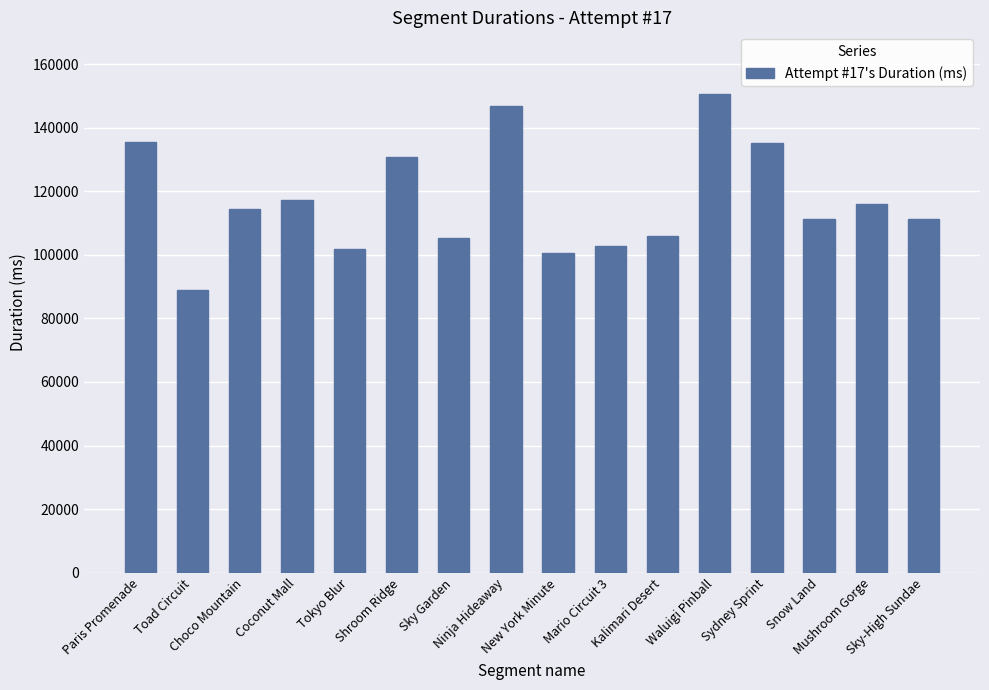

What is the minimum value shown in the chart?

89000